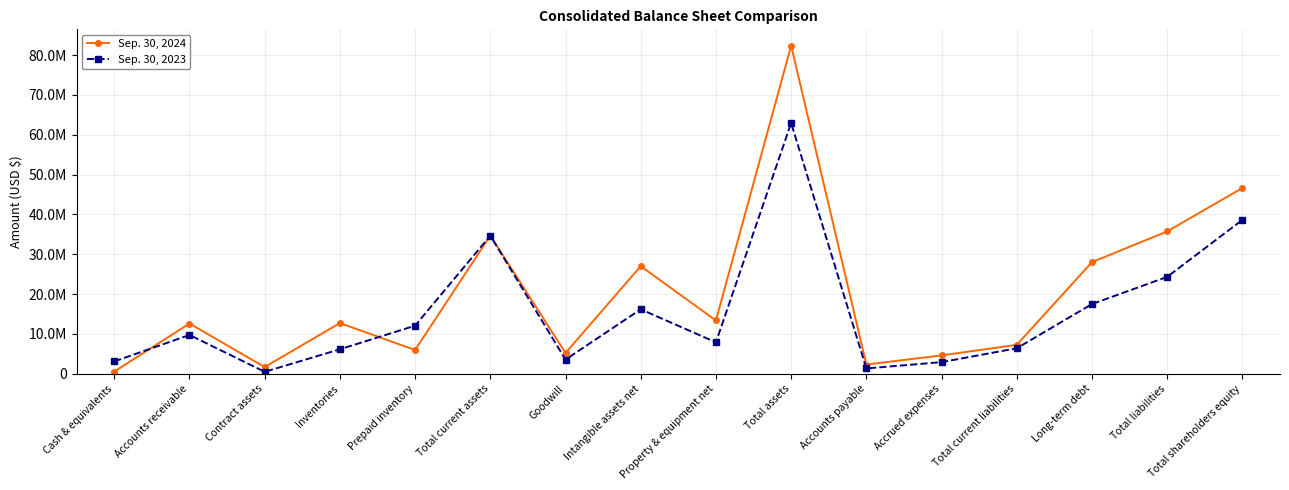

Where is the first local minimum for Sep. 30, 2023?

Contract assets